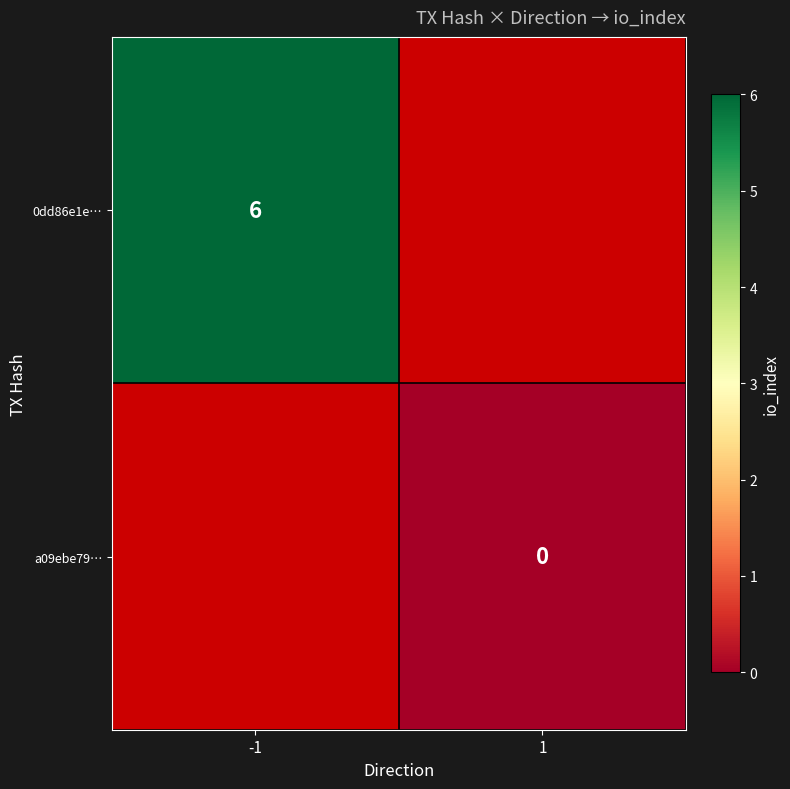

The 0dd86e1e… series shows 6 at -1. True or false?

True